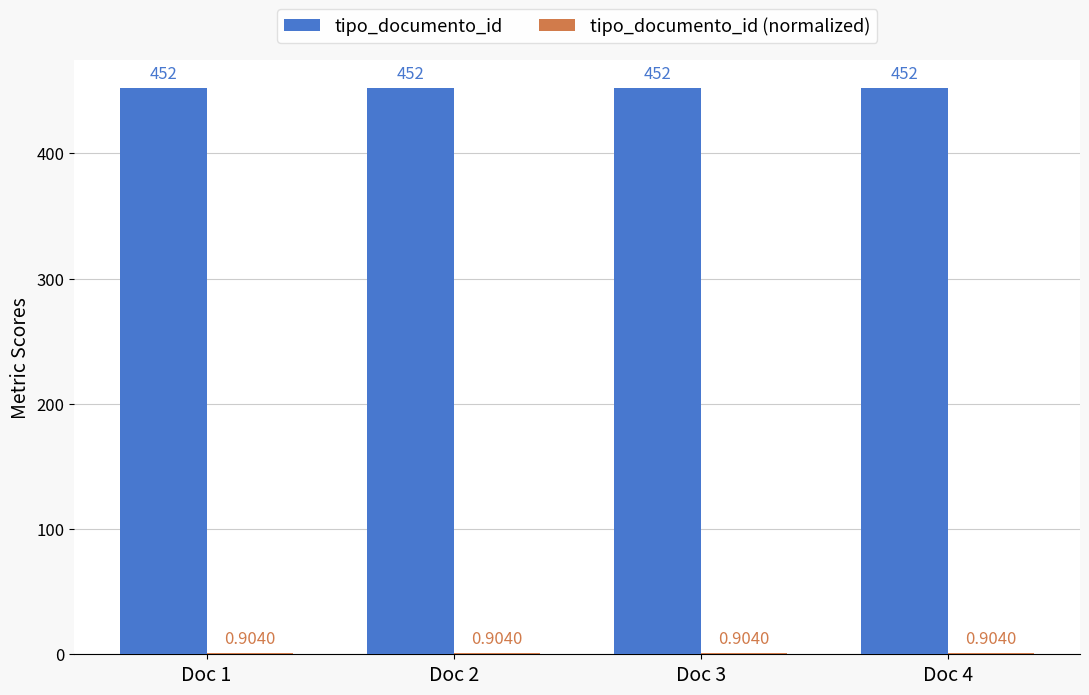

How many groups of bars are there?

4